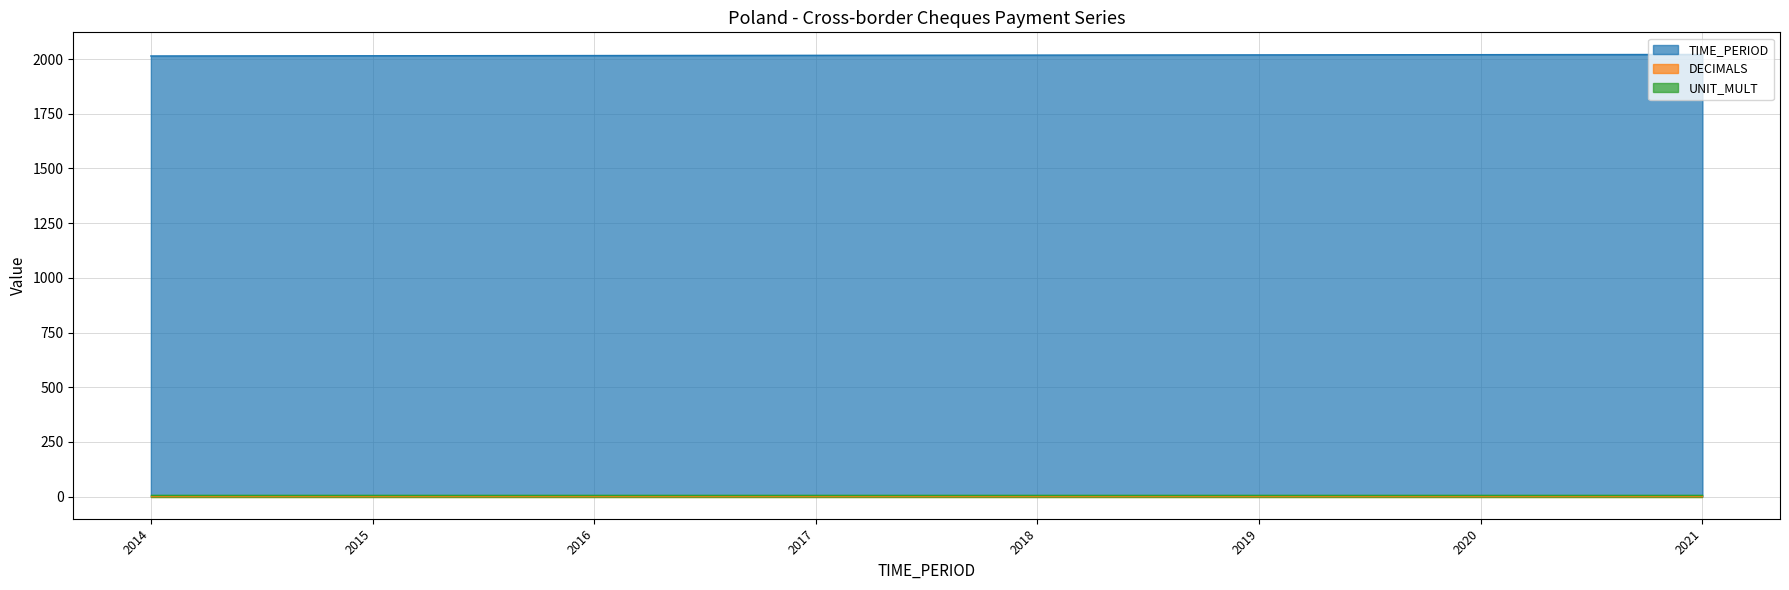

Rank the series by their maximum value, from lowest to highest.

DECIMALS, UNIT_MULT, TIME_PERIOD